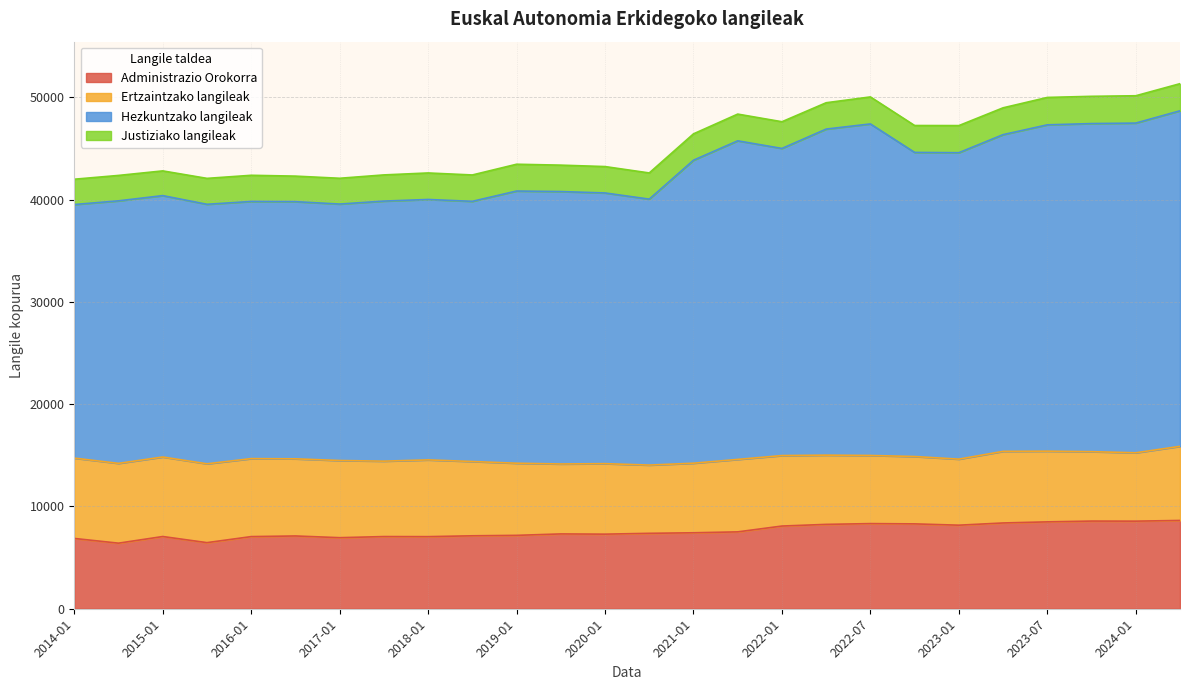

True or false: Administrazio Orokorra and Hezkuntzako langileak intersect in this chart.

False